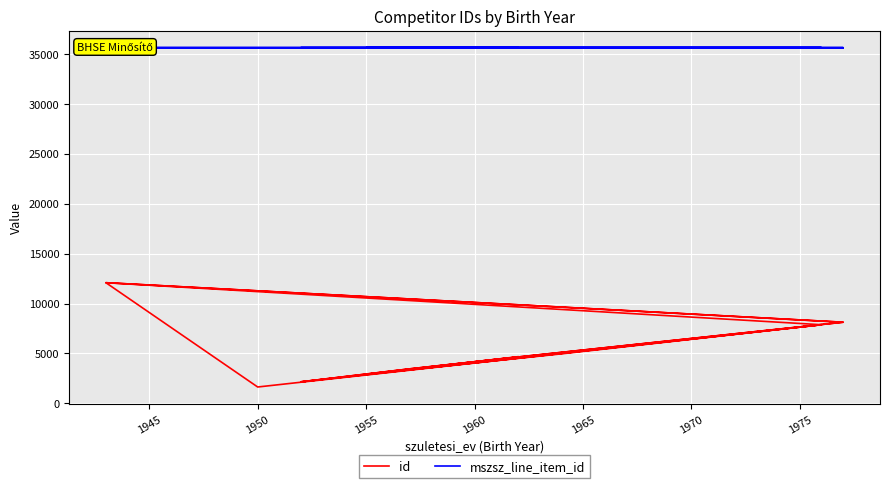

True or false: id and mszsz_line_item_id intersect in this chart.

False